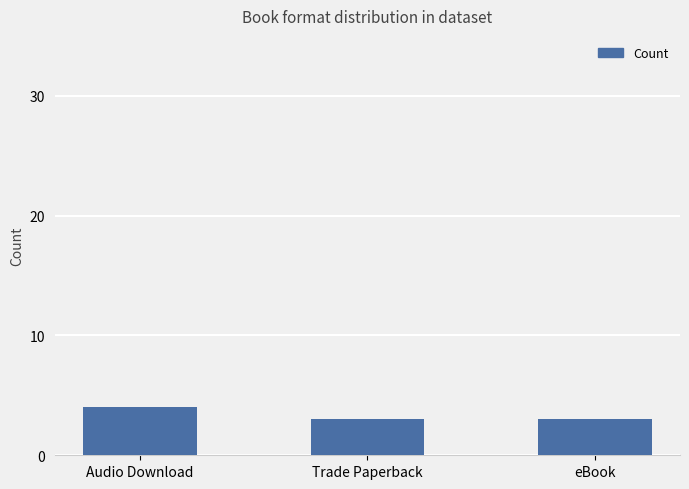

Approximately how many times larger is the value at eBook compared to Trade Paperback?

1.0